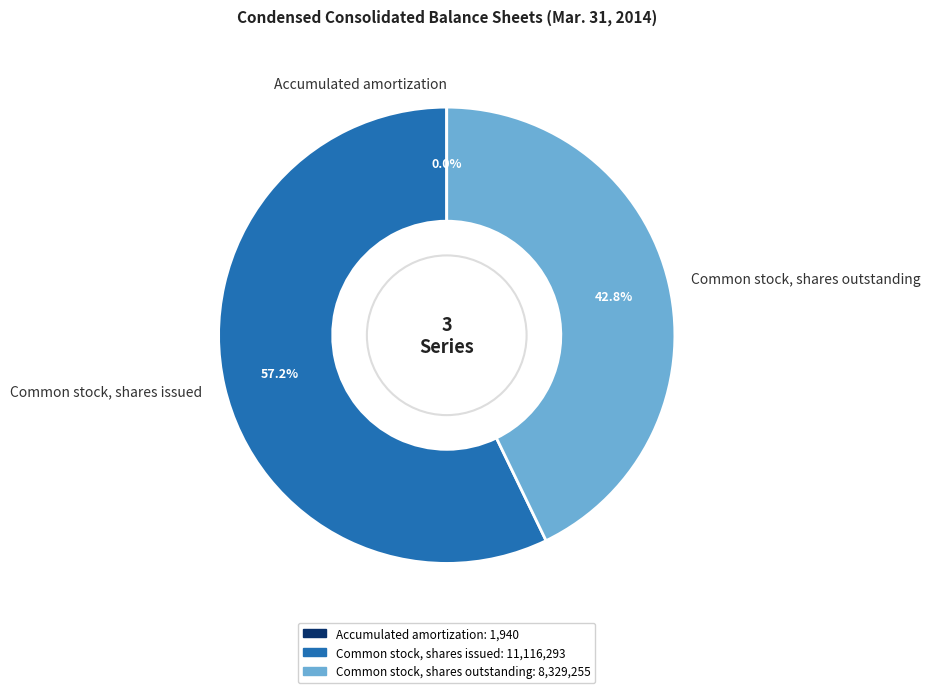

Approximately how many times larger is the value at Common stock, shares issued compared to Common stock, shares outstanding?

1.3